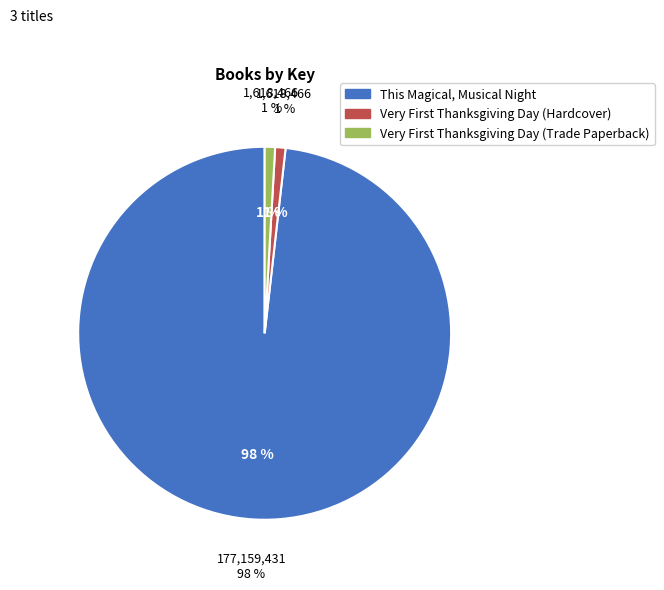

Is there any slice that represents more than half of the pie?

Yes